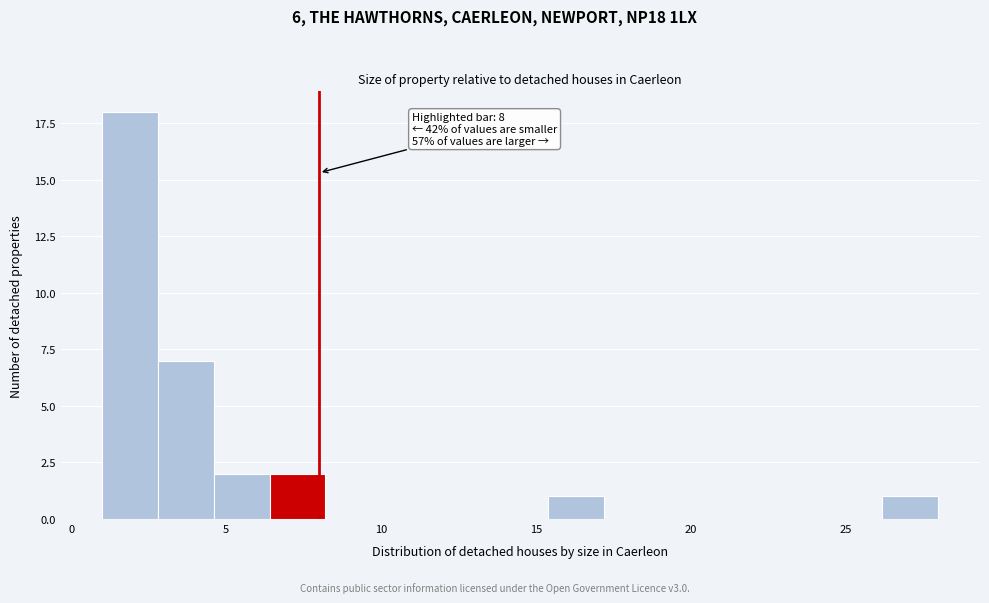

Read against the x-axis, roughly where is the centre of the tallest bar?

2.0